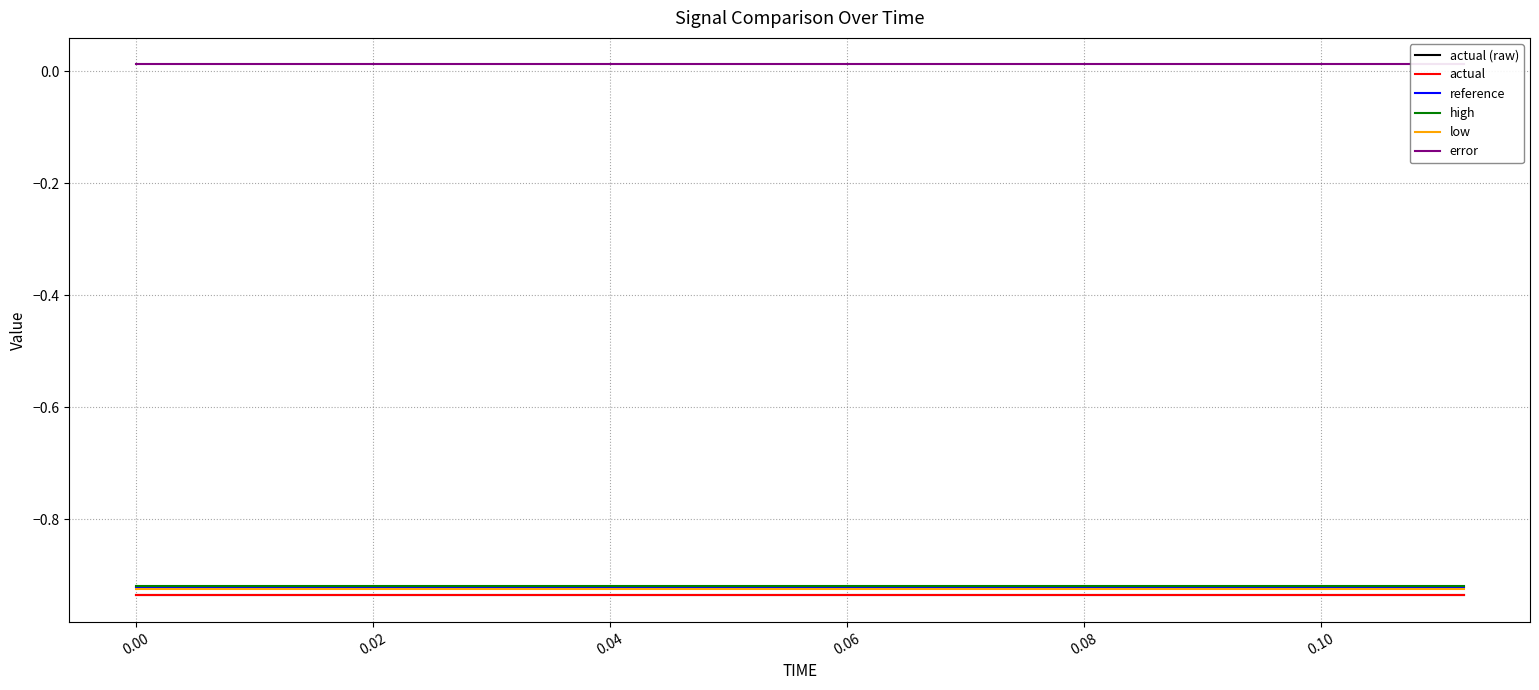

Count the number of categories in the chart.

15